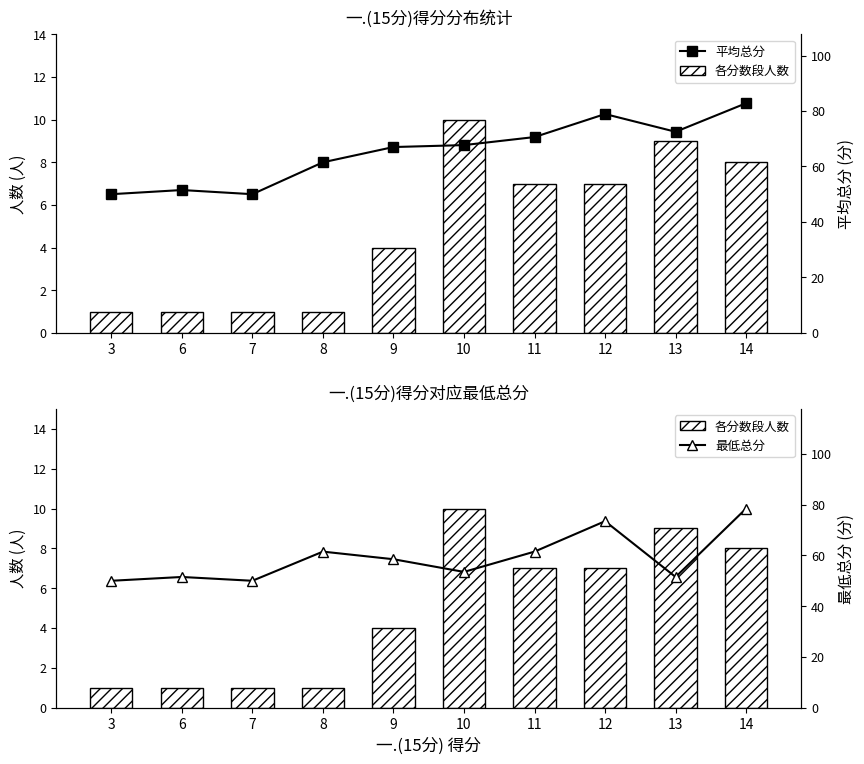

The 最低总分 series shows 71.5 at 3. True or false?

False